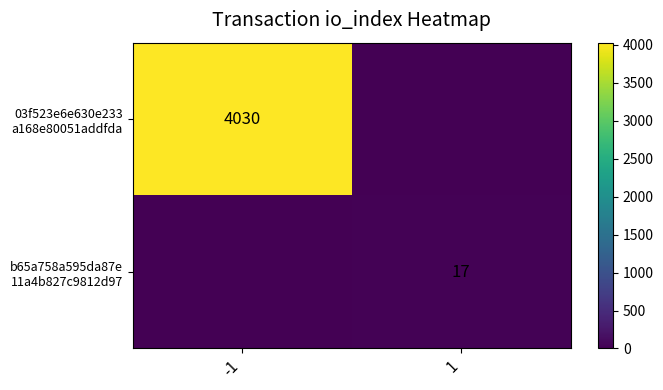

How many series are shown in this chart?

2